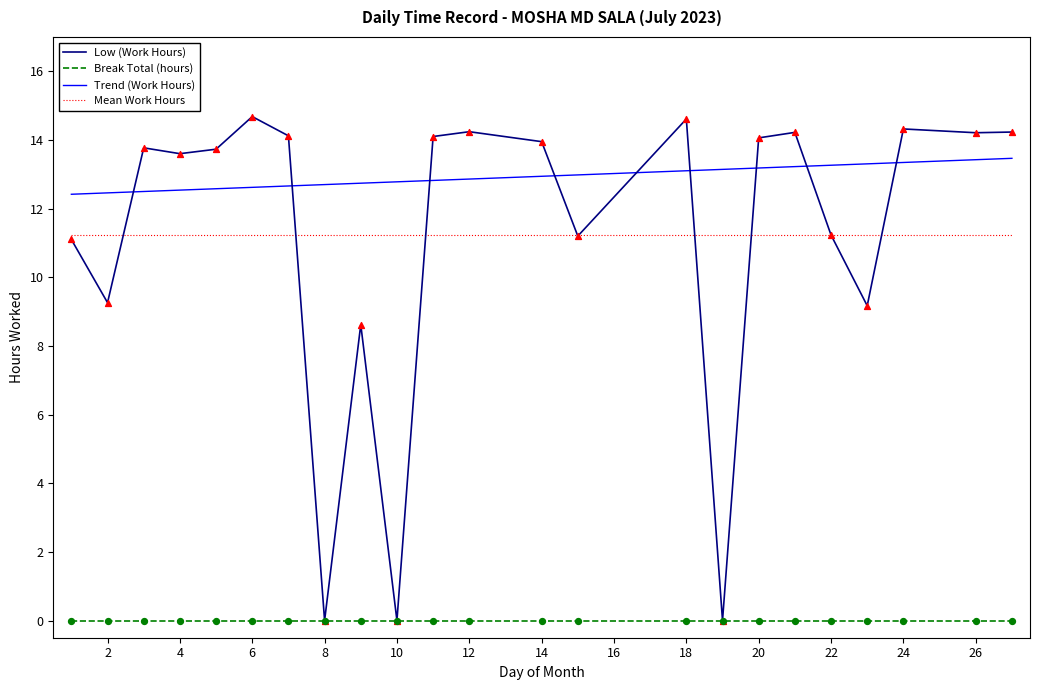

What are all the series names shown in the legend?

Low (Work Hours), Break Total (hours), Trend (Work Hours), Mean Work Hours